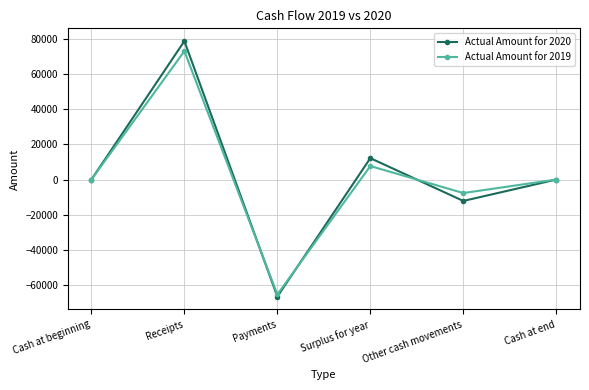

The Actual Amount for 2020 series shows 123111 at Receipts. True or false?

False